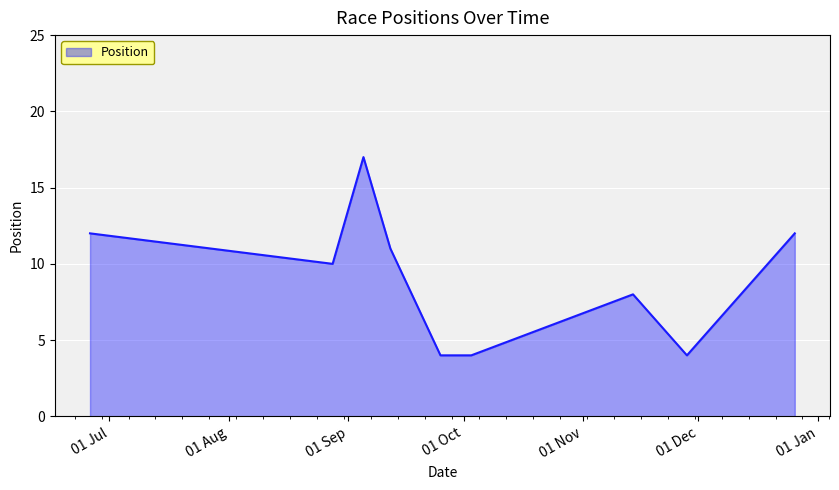

What is the smallest value displayed?

4